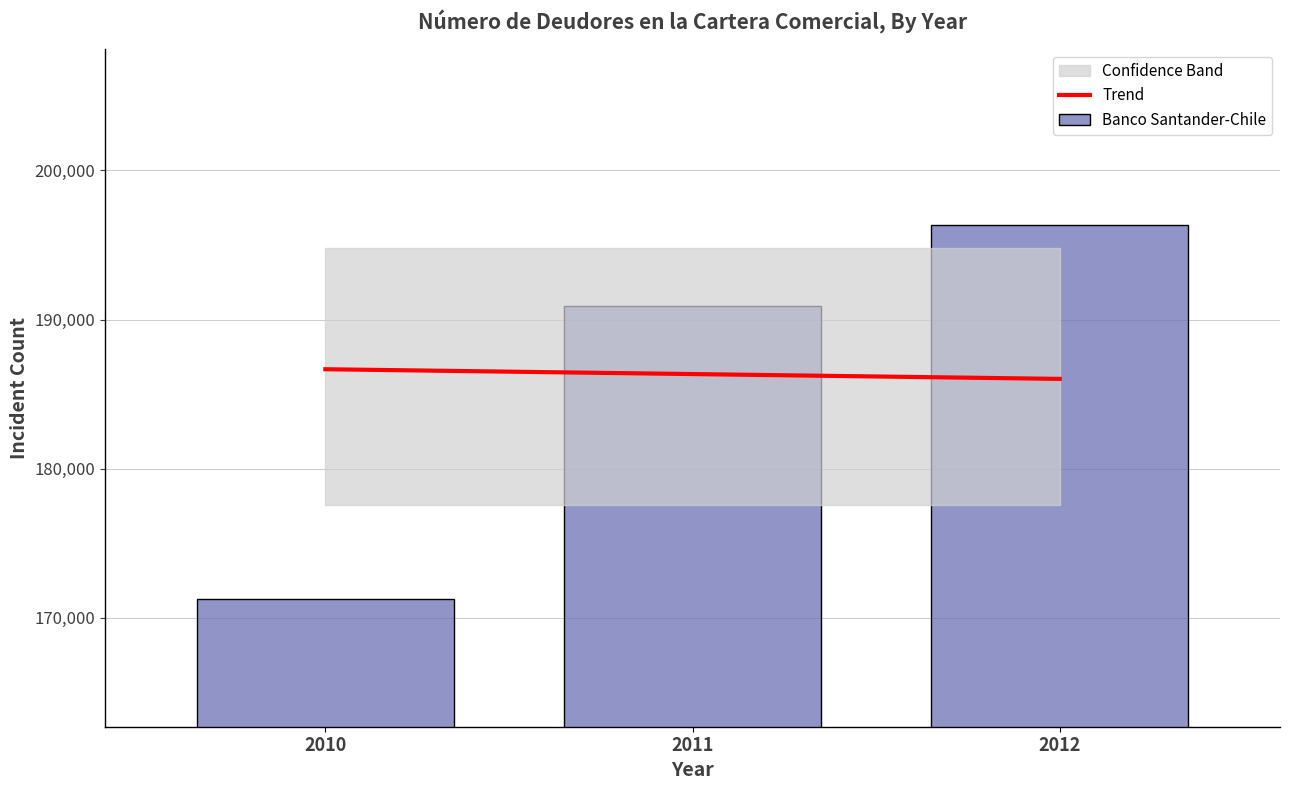

At how many categories does at least one series exceed 177042?

3